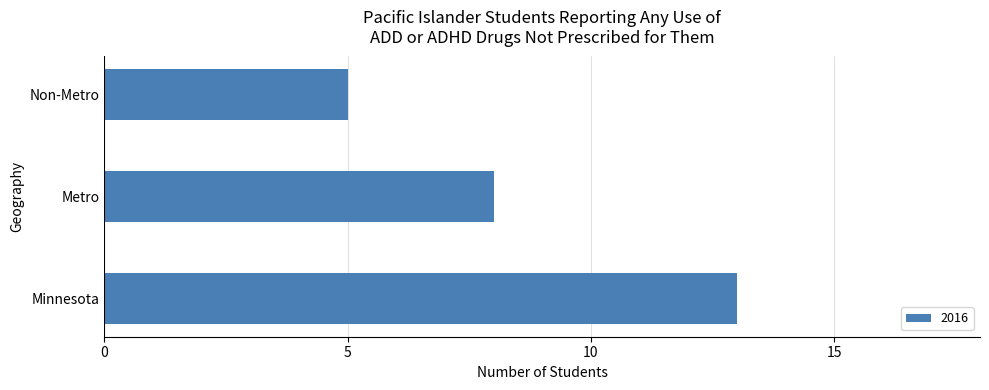

Reading bottom to top, transcribe all the data shown in this chart.

13	8	5